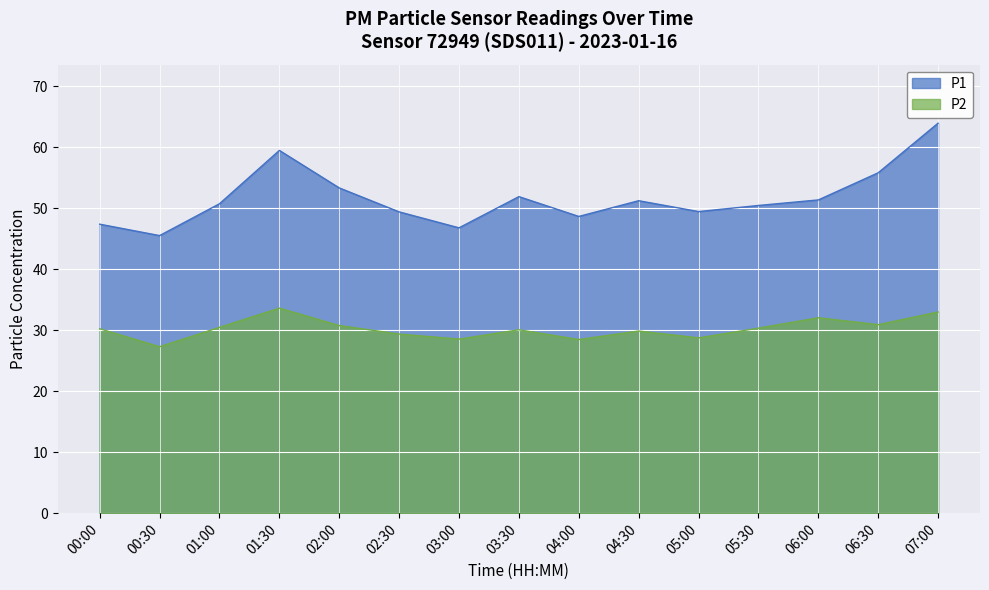

Reading right to left, transcribe all the data shown in this chart.

P1: 64.0	55.8	51.4	50.5	49.5	51.2	48.7	51.9	46.8	49.4	53.4	59.5	50.8	45.5	47.4
P2: 33.0	30.9	32.0	30.4	28.8	29.9	28.5	30.1	28.6	29.4	30.8	33.6	30.5	27.3	30.2